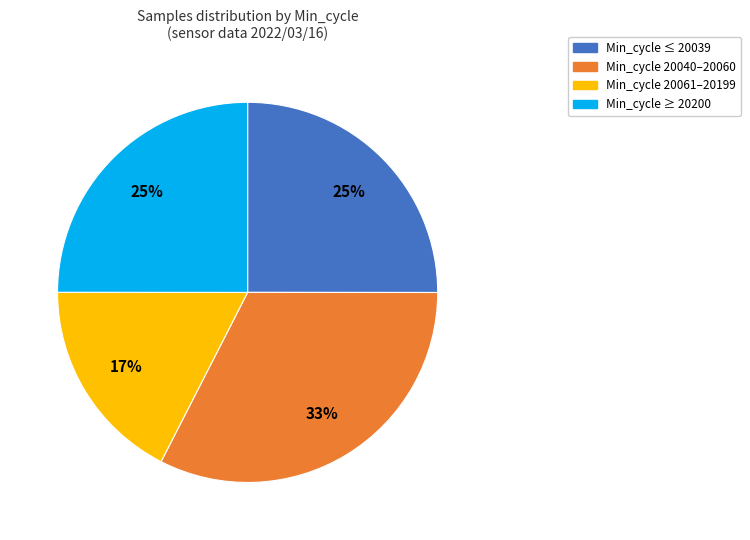

Does any single category account for the majority?

No